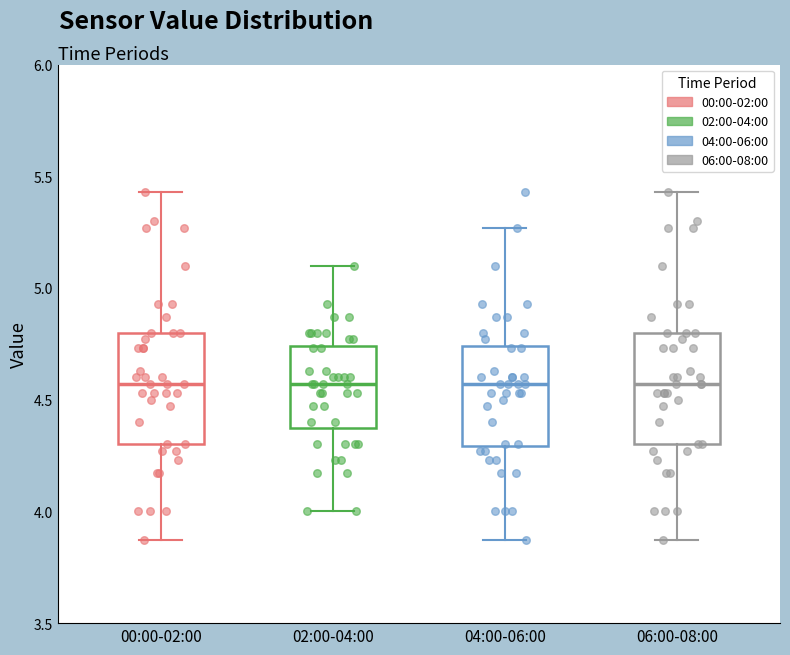

Where does the median line of the box for 02:00-04:00 sit on the y-axis? The values are not printed on the chart, so give them approximately, as read against the axis.

4.55